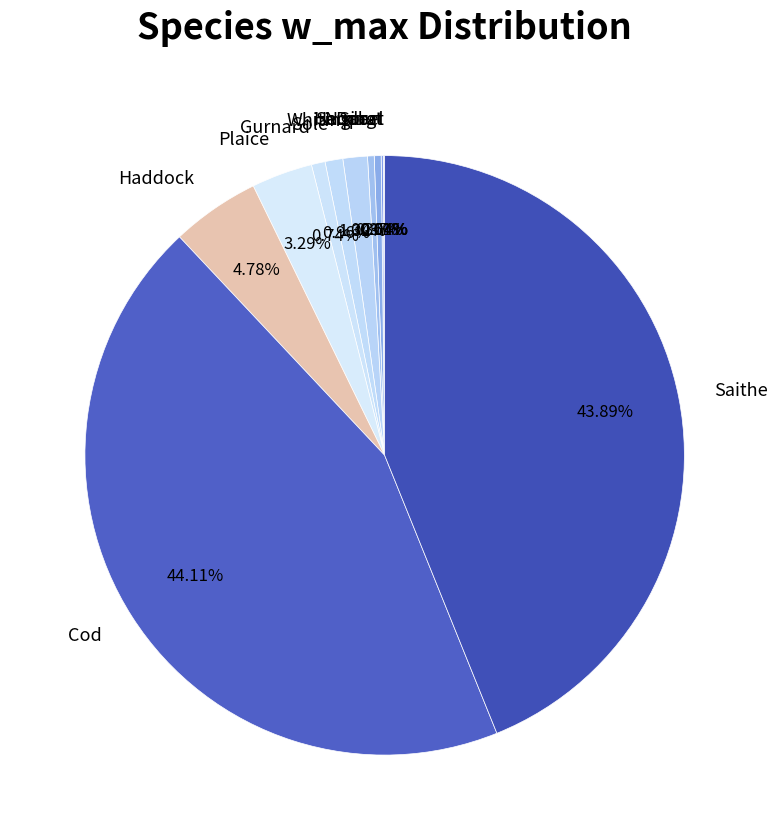

Is it true that Sole is 1% of the pie?

True